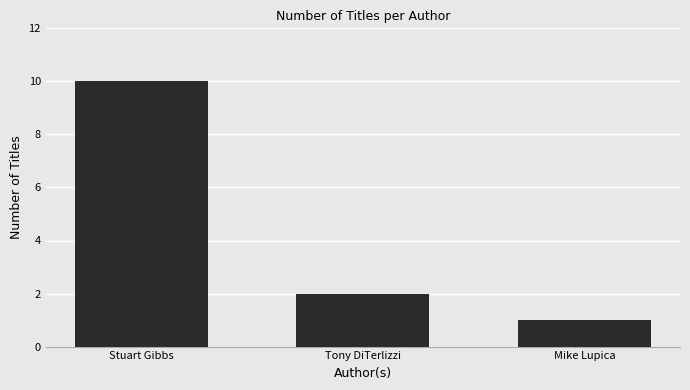

Approximately how many times larger is the value at Stuart Gibbs compared to Tony DiTerlizzi?

5.0